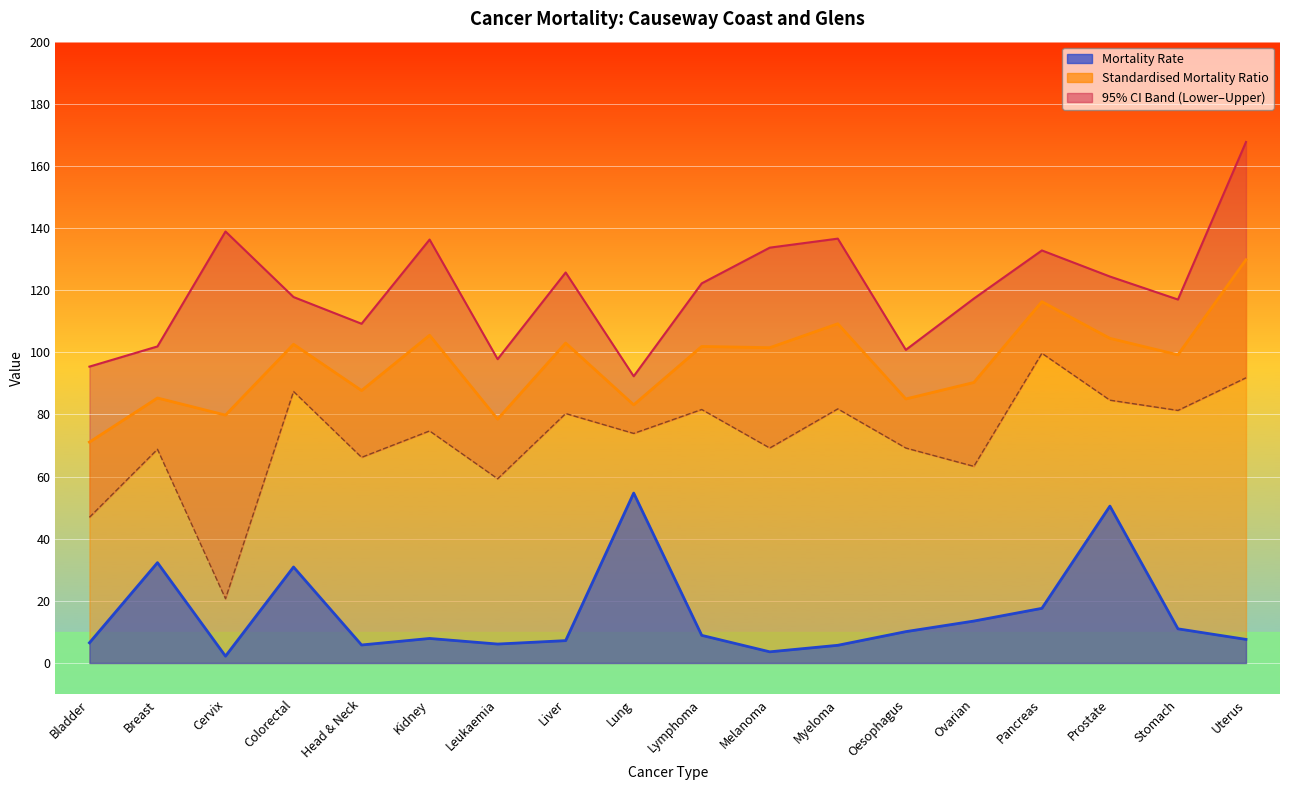

At Pancreas, list the series in order from largest to smallest.

Upper 95% CI, Standardised Mortality Ratio, Lower 95% CI, Mortality Rate